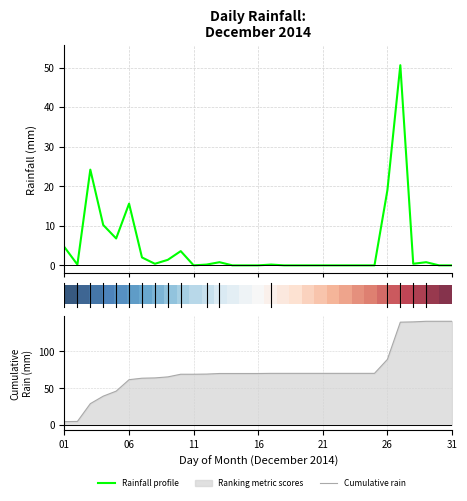

What is the difference between the second highest and minimum values in the Cumulative rain series?

136.4